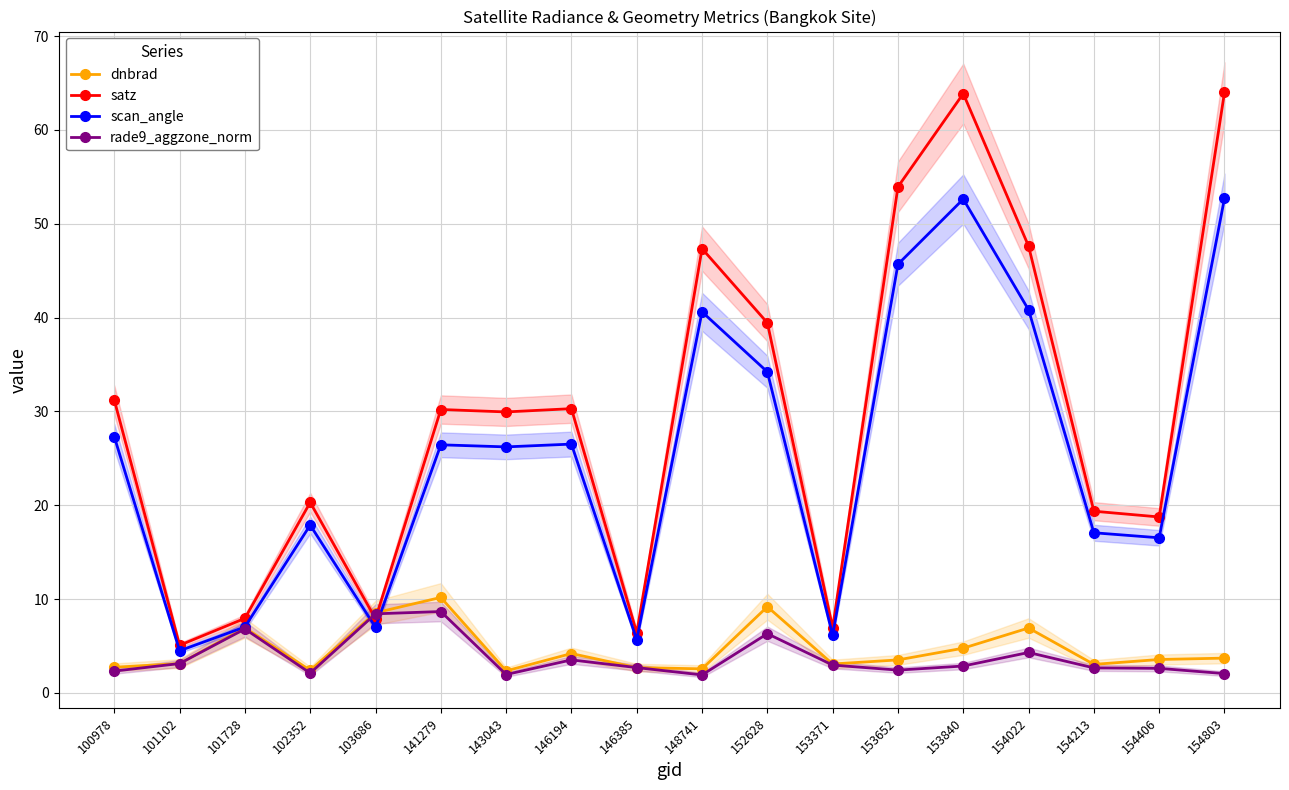

At which category is the sum across all series the highest?

153840